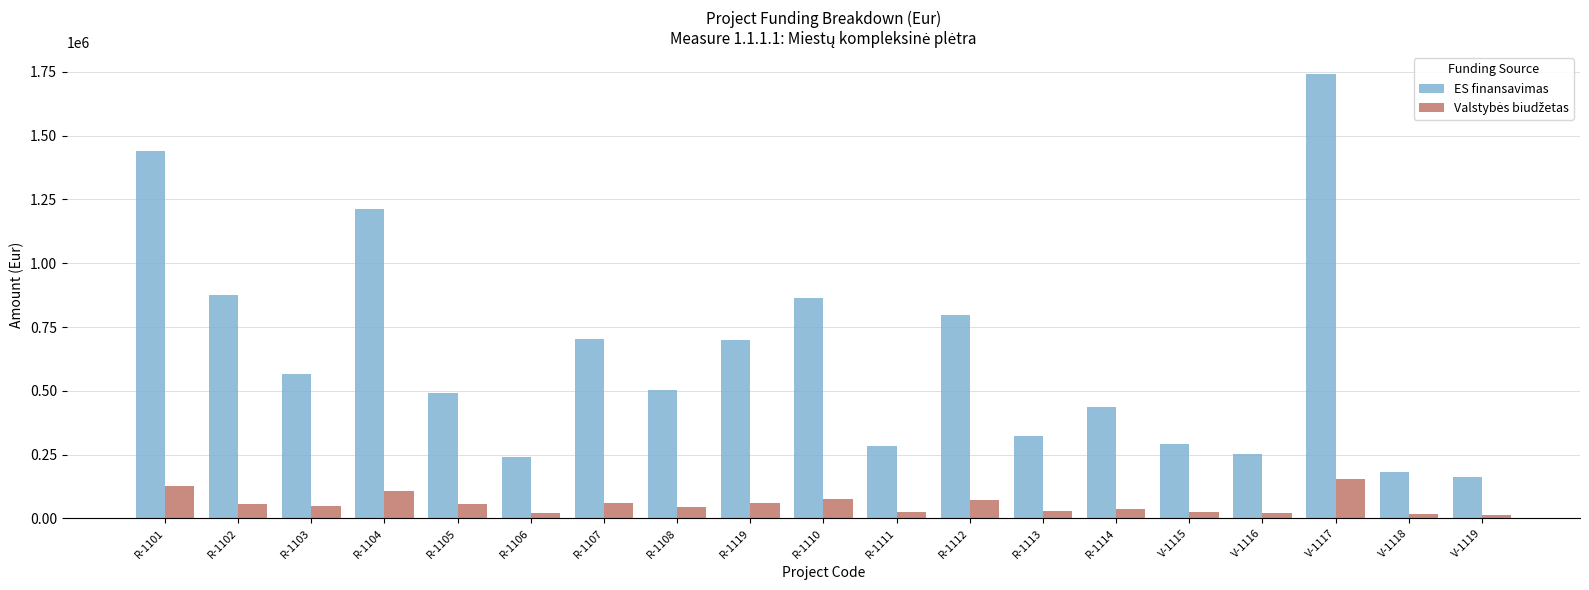

Which series has the largest total across all categories?

ES finansavimas